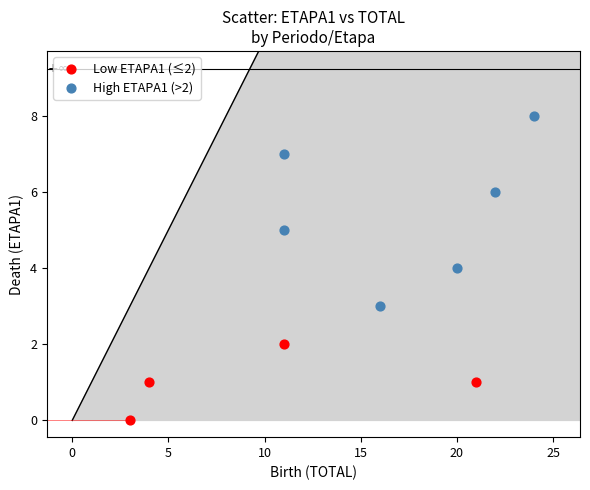

Which series has the widest spread of Y values?

High ETAPA1 (>2)